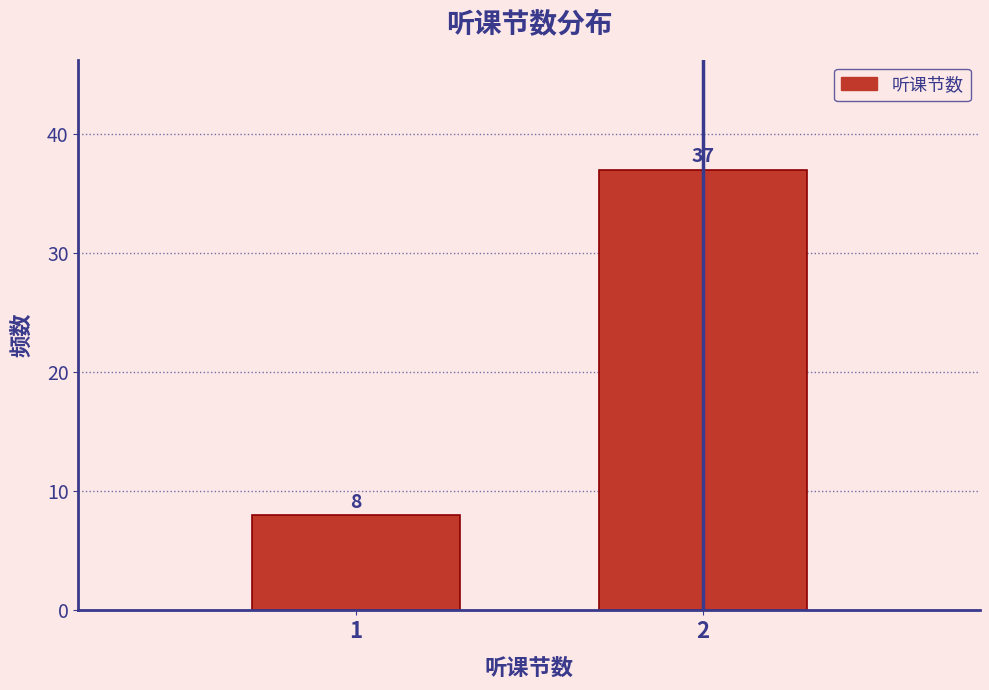

Reading right to left, list all the values displayed in this chart.

37	8